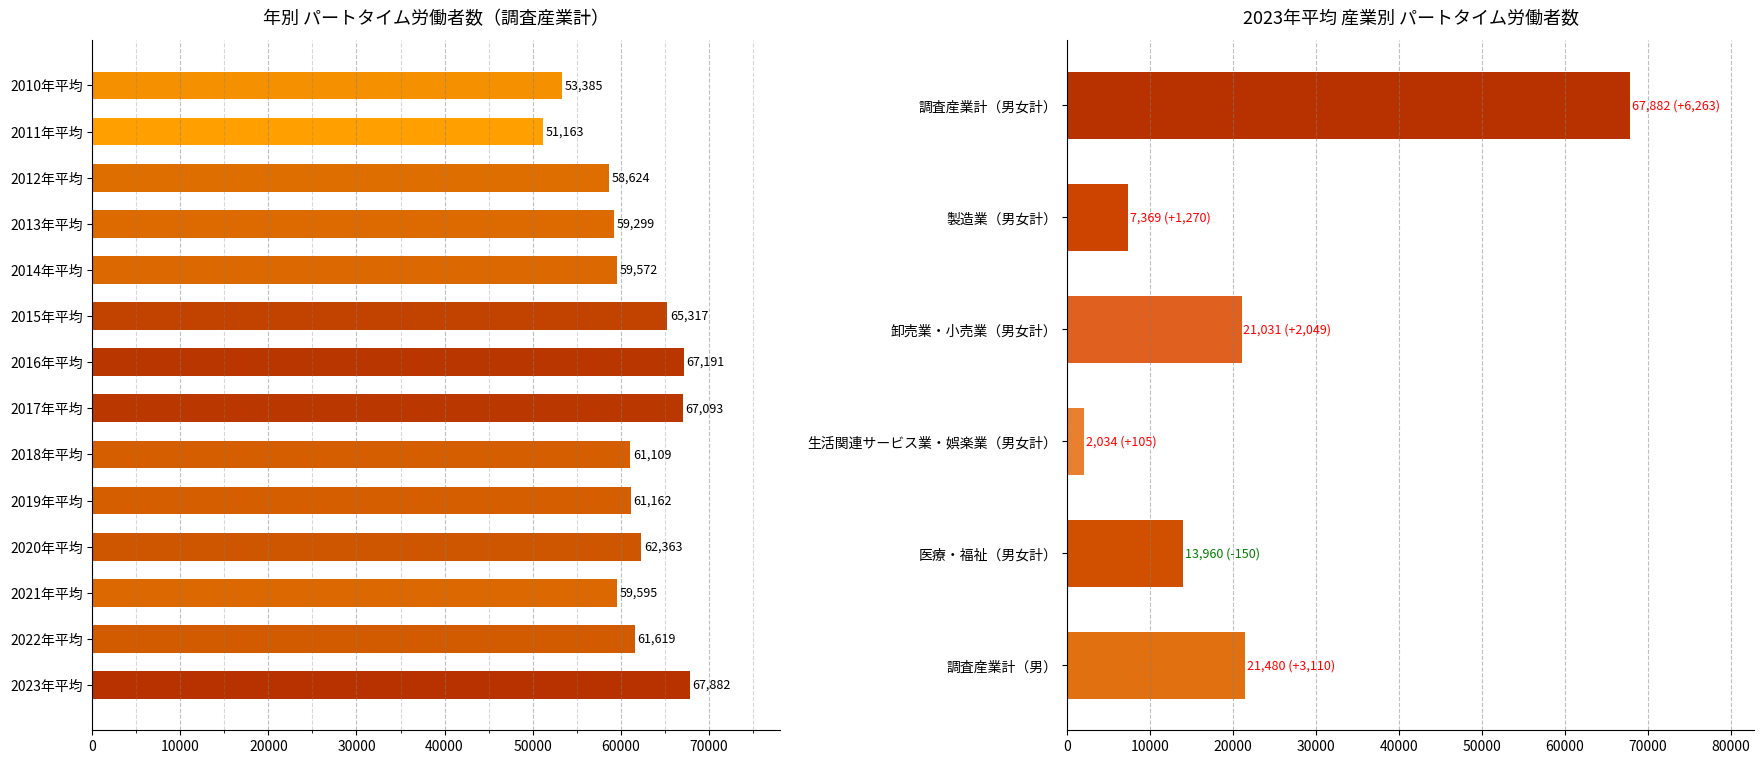

What is the value of the 5th bar from the left?

59572